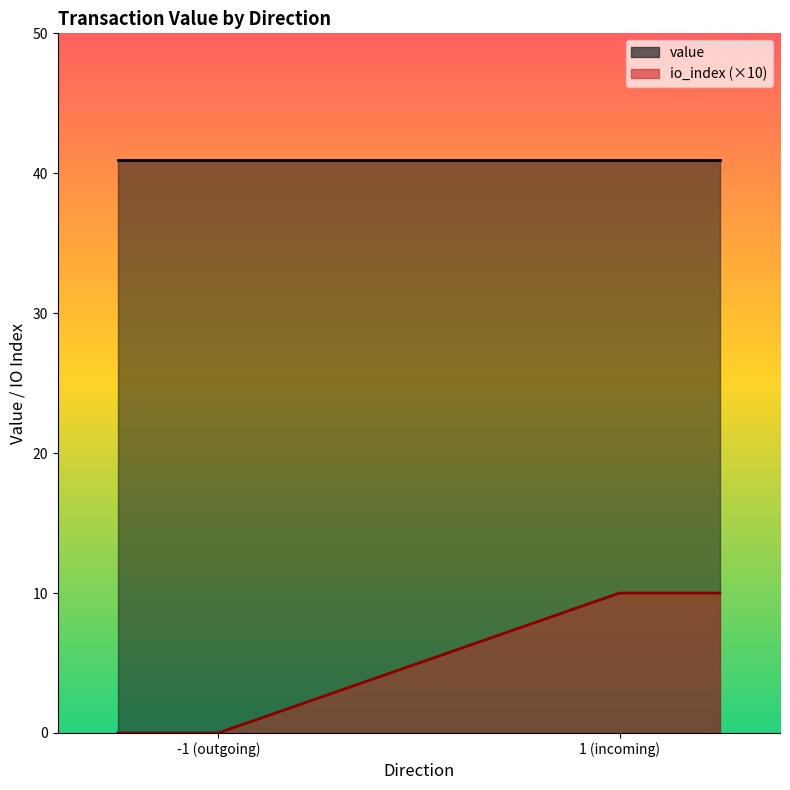

How many lines are shown in the chart?

2